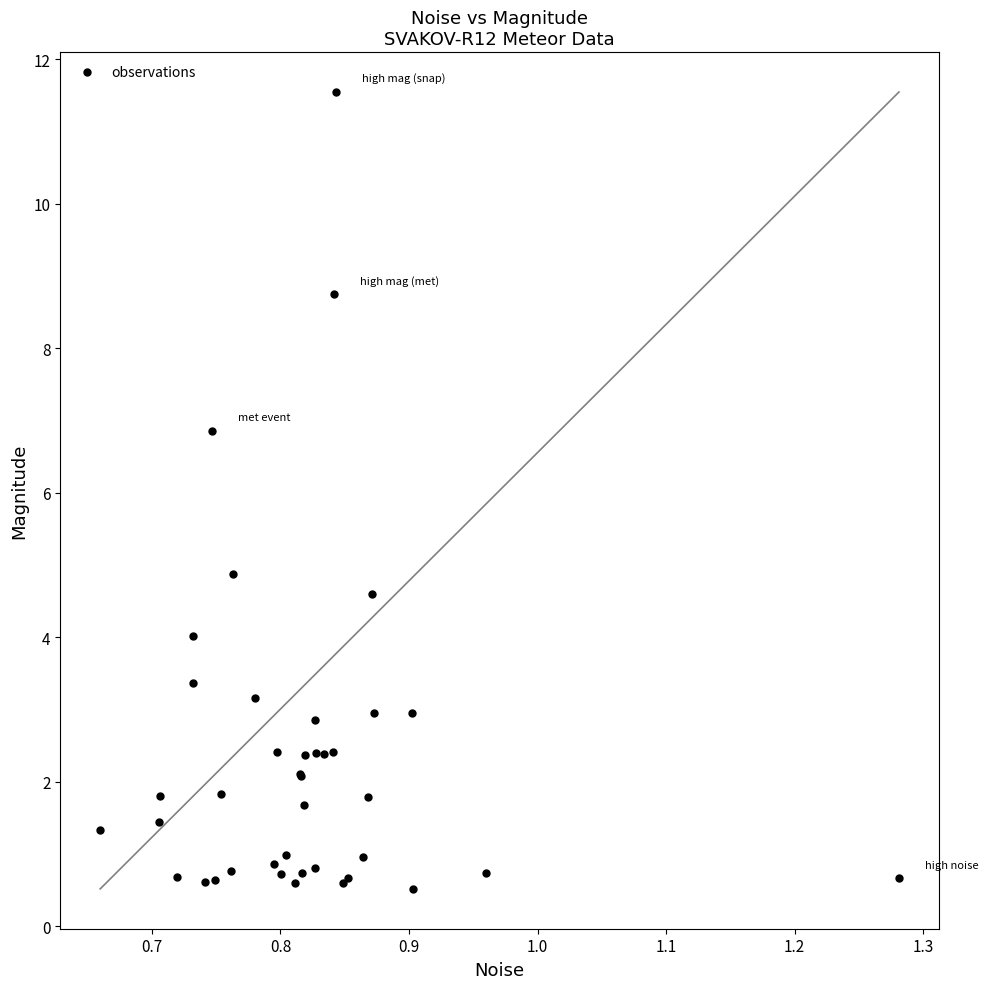

What Y value in the scatter plot is closest to 6?

6.9